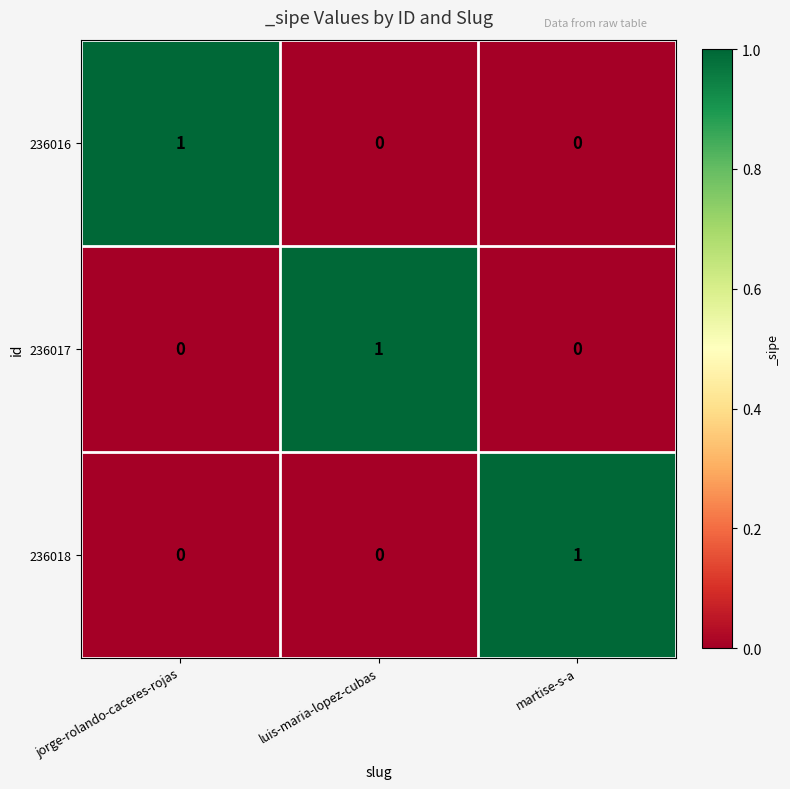

Is the value of 236017 at luis-maria-lopez-cubas greater than the value of 236016 at martise-s-a?

Yes